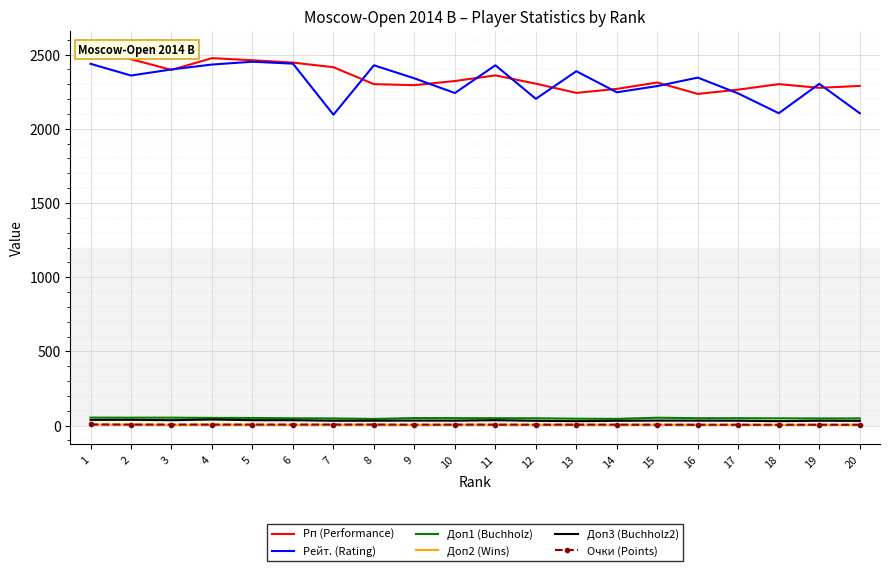

The Рейт. (Rating) series shows 2303.0 at 19. True or false?

True